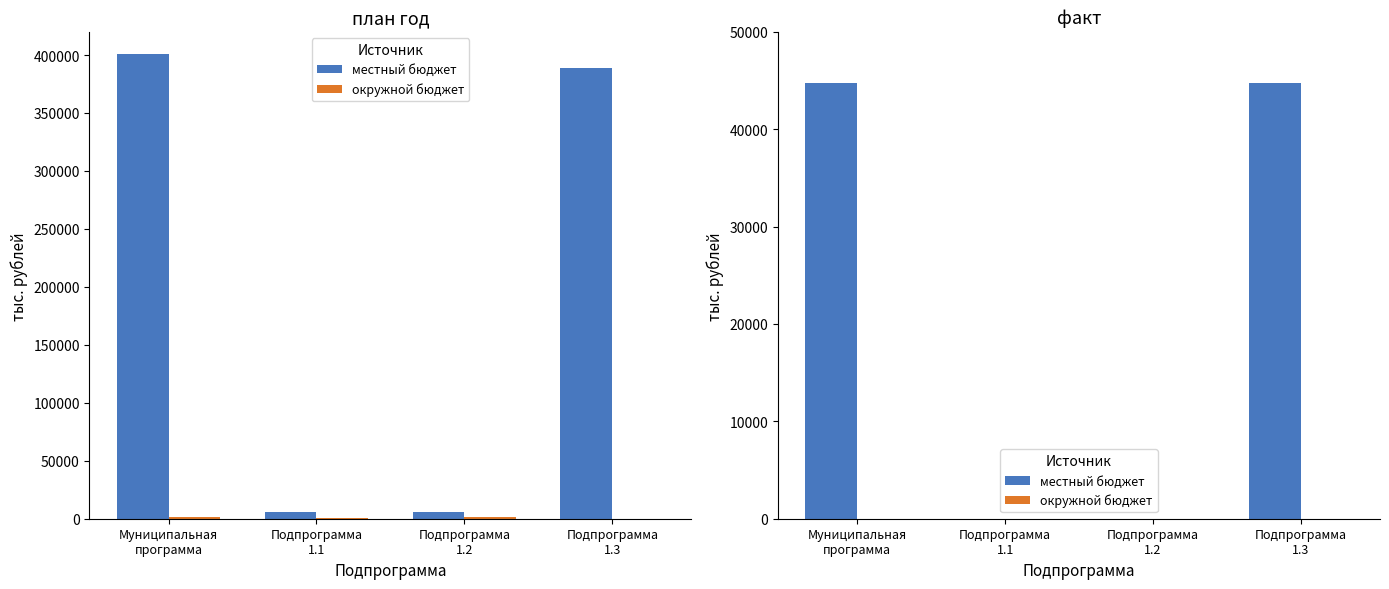

Which series has the widest spread of values?

местный бюджет